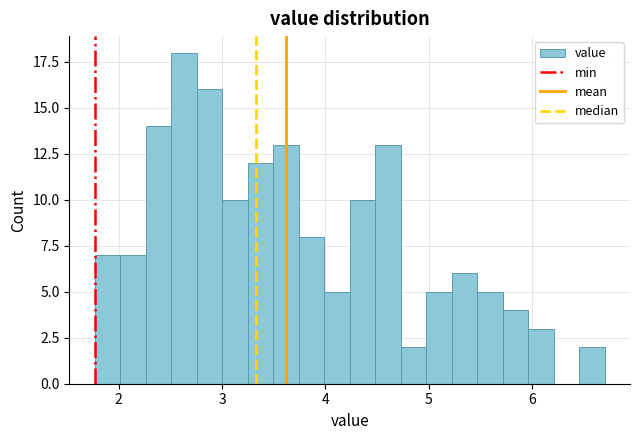

Around what value on the x-axis is the tallest bar? Give the approximate position of its centre, as read against the axis.

2.6